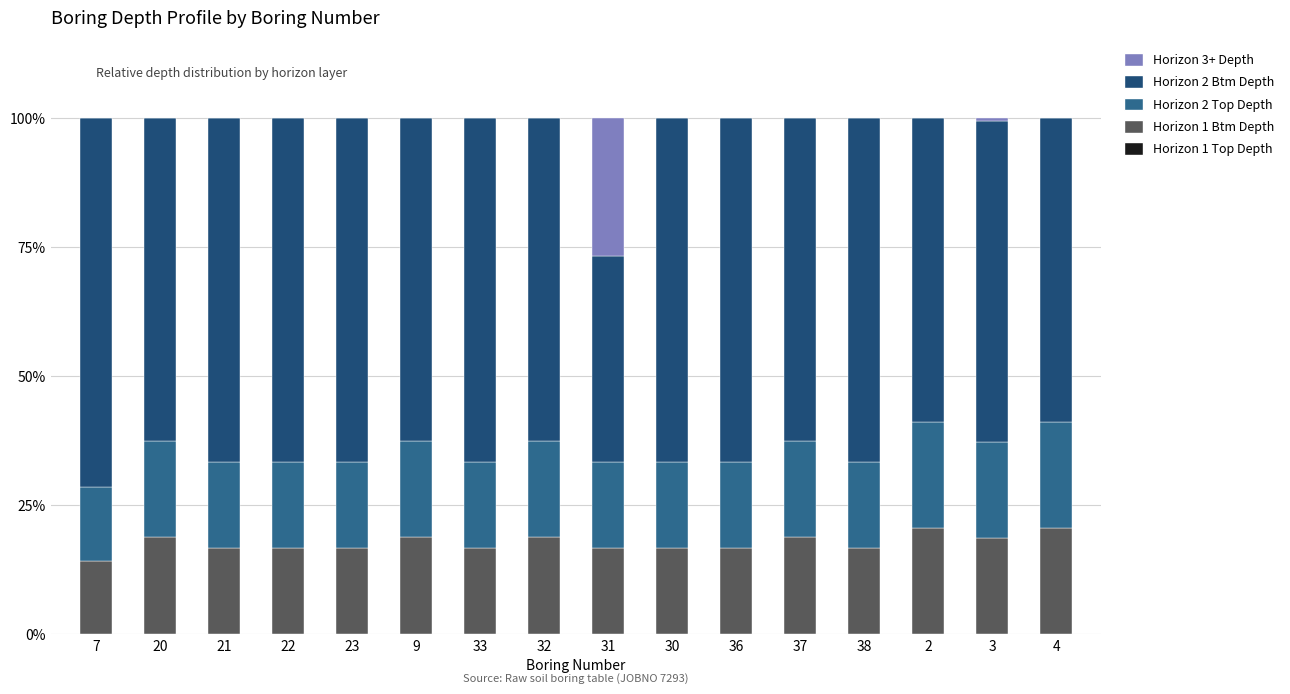

At 20, list the series in order from largest to smallest.

Horizon 2 Btm Depth, Horizon 1 Btm Depth, Horizon 2 Top Depth, Horizon 1 Top Depth, Horizon 3+ Depth